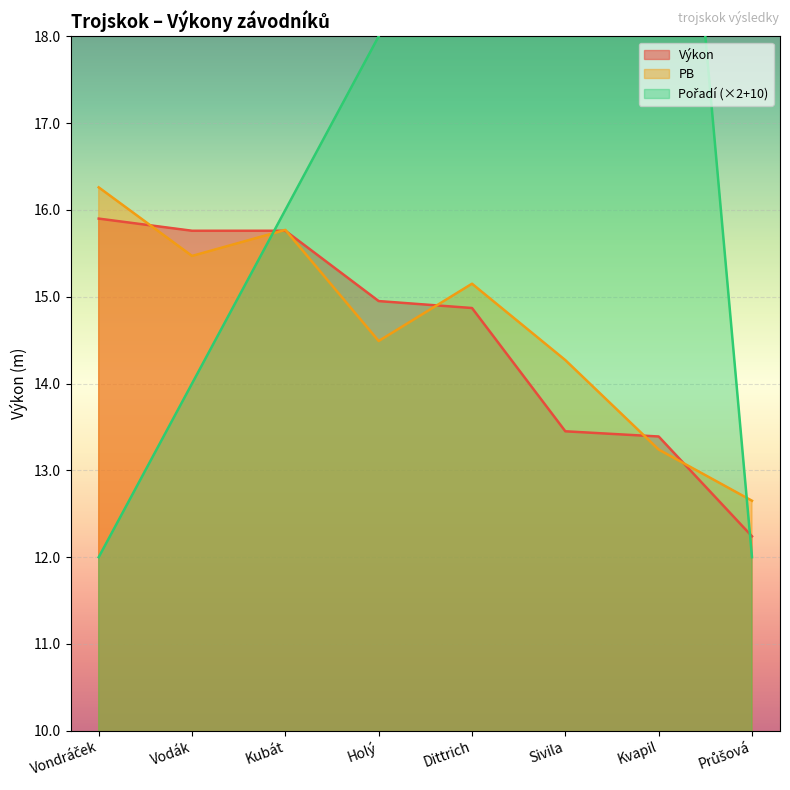

In Pořadí, how many points are higher than both neighbors (excluding endpoints)?

1